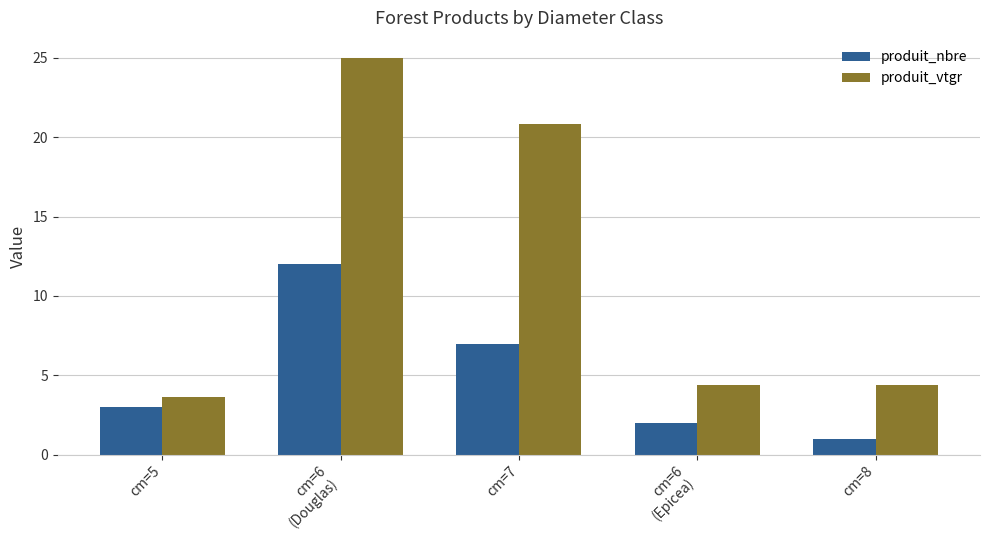

True or false: produit_vtgr has a value of 4.4 at cm=8.

True